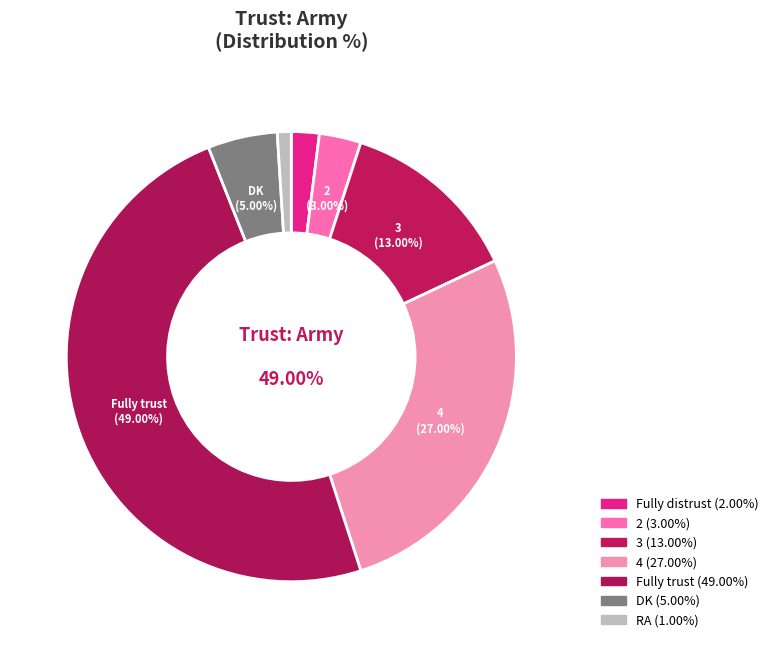

Which category has the biggest portion of the pie?

Fully trust